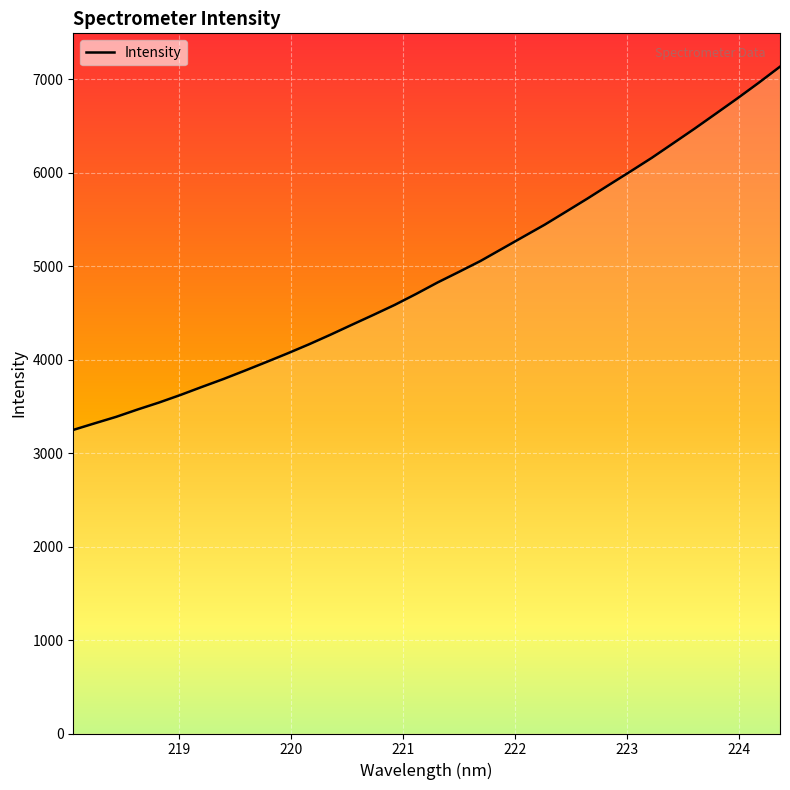

What is the maximum value shown in the chart?

7133.3